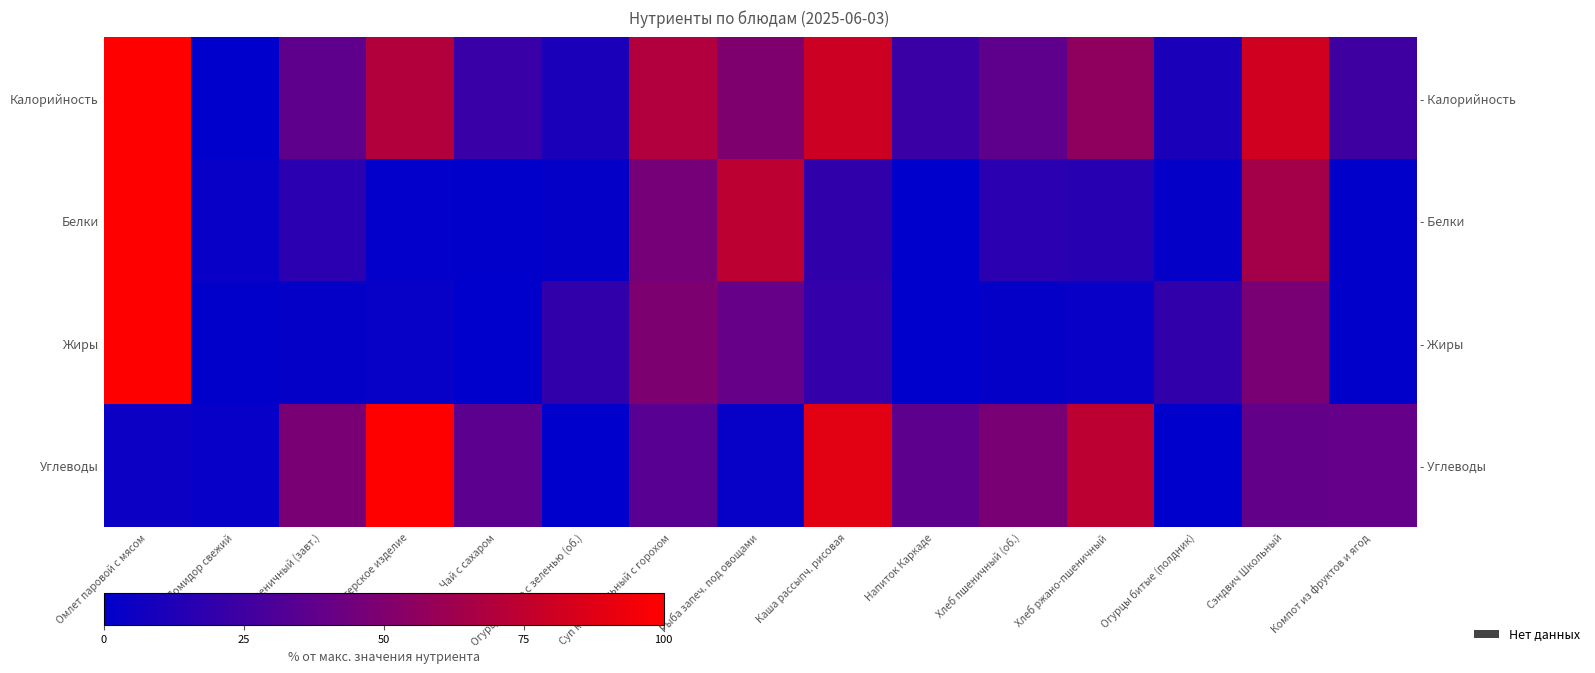

Is the value of Калорийность at Сэндвич Школьный greater than the value of Белки at Хлеб пшеничный (завт.)?

Yes